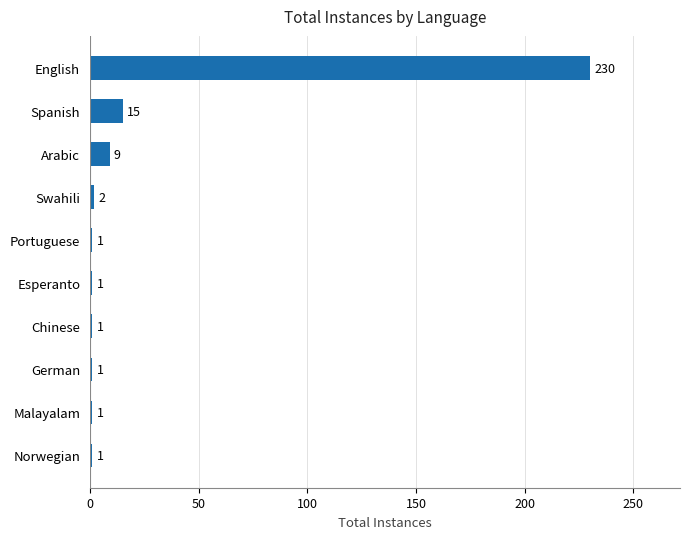

What is the ratio of the value at Esperanto to the value at Norwegian?

1.0